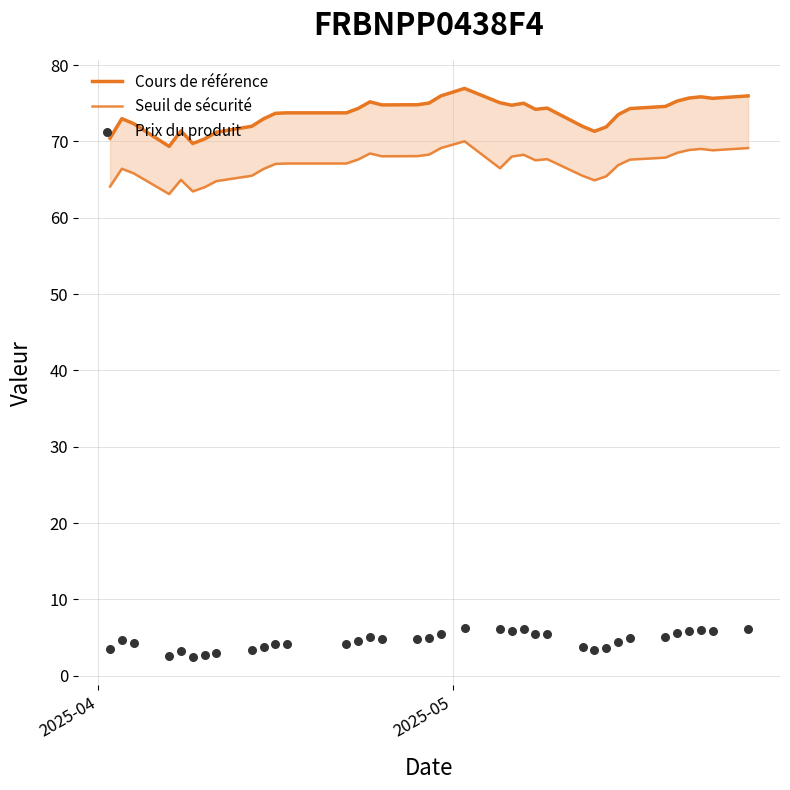

What are all the series names shown in the legend?

Cours de référence, Seuil de sécurité, Prix du produit